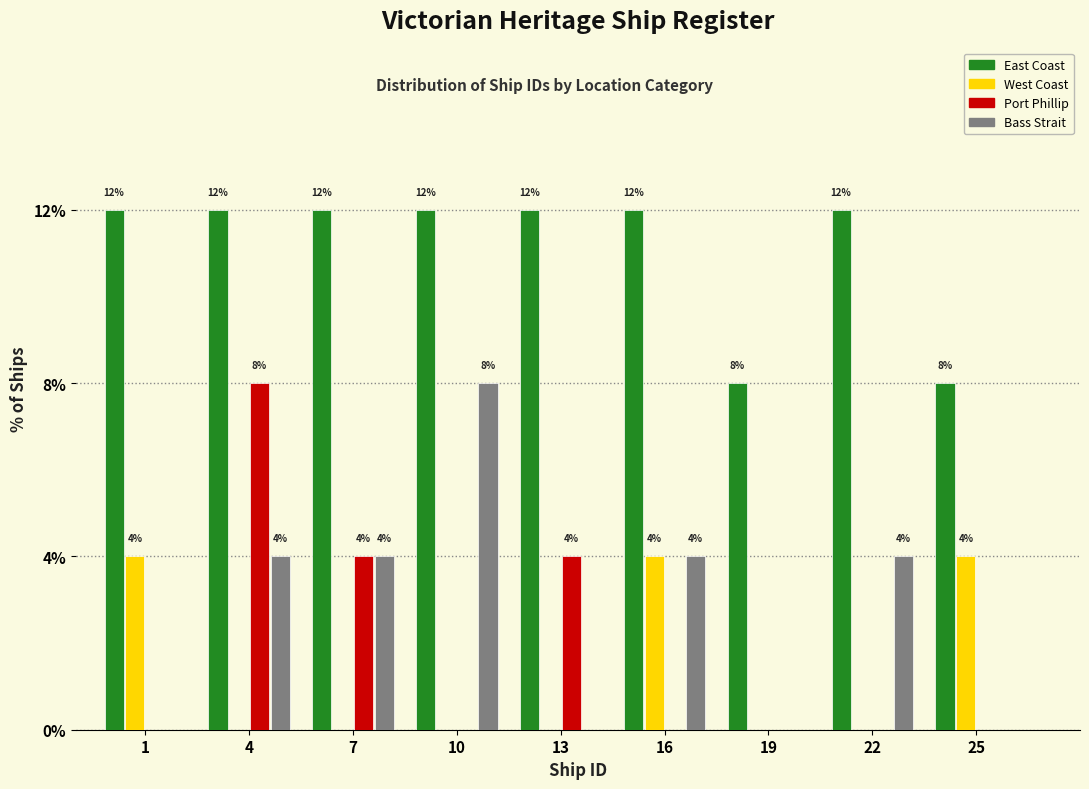

Reading left to right, transcribe all the data shown in this chart.

East Coast: 1=12	4=12	7=12	10=12	13=12	16=12	19=8	22=12	25=8
West Coast: 1=4	4=0	7=0	10=0	13=0	16=4	19=0	22=0	25=4
Port Phillip: 1=0	4=8	7=4	10=0	13=4	16=0	19=0	22=0	25=0
Bass Strait: 1=0	4=4	7=4	10=8	13=0	16=4	19=0	22=4	25=0